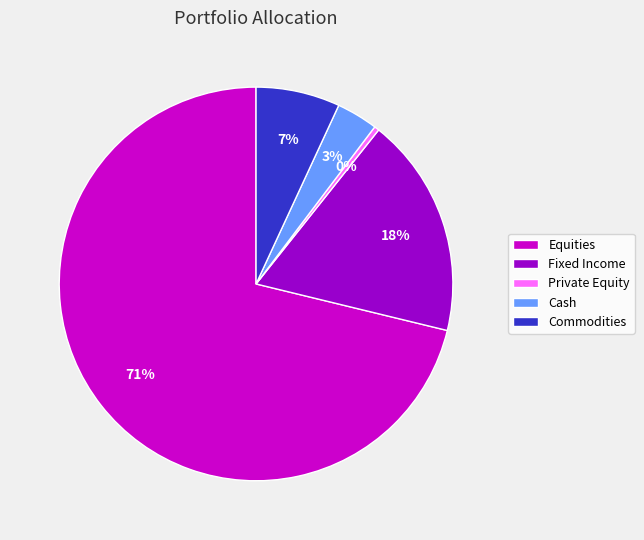

What is the largest slice in the pie chart?

Equities